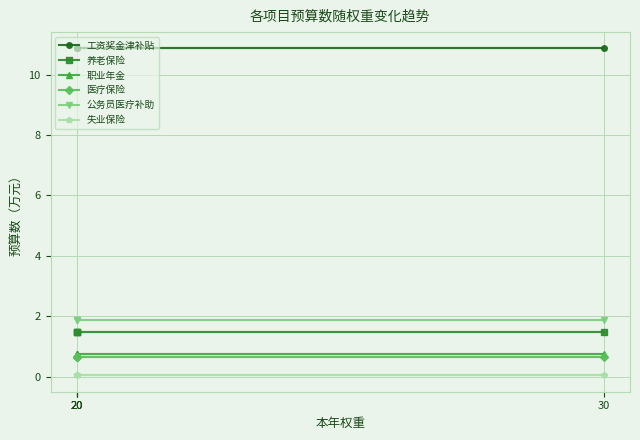

The 养老保险 series shows 0.5 at 30. True or false?

False